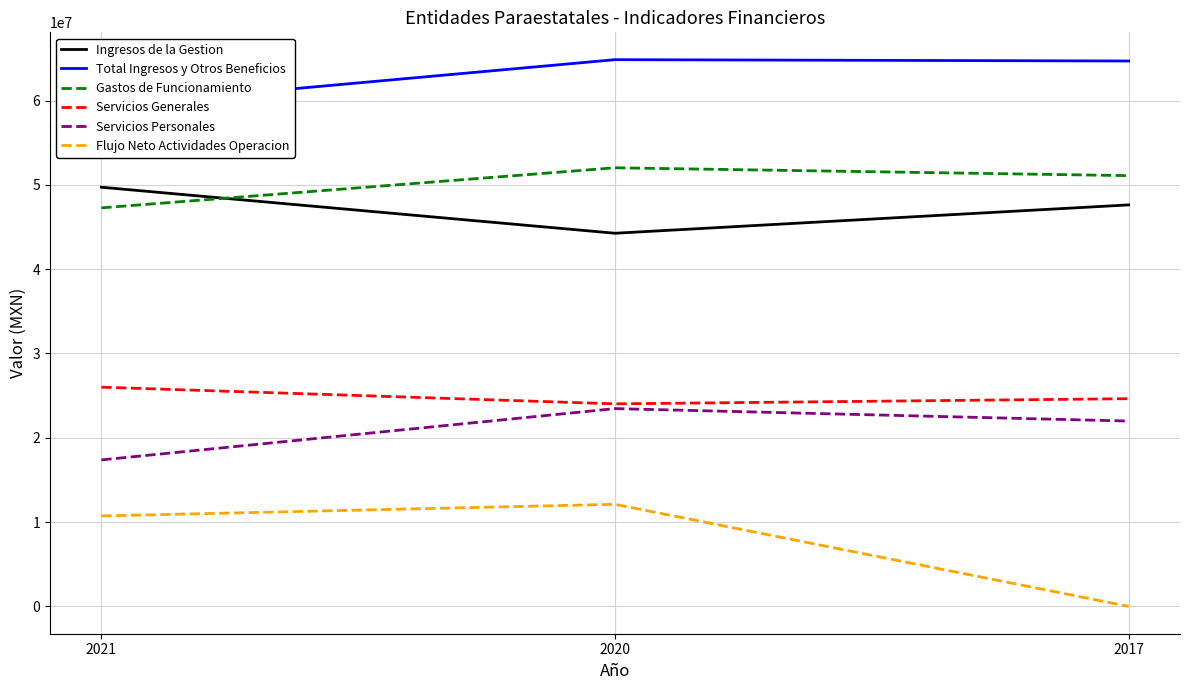

Reading left to right, what are all the values shown in this chart?

Ingresos de la Gestion: 49718381.1	44259873.1	47623033.1
Total Ingresos y Otros Beneficios: 59335975.2	64848974.2	64690230.7
Gastos de Funcionamiento: 47268698.5	52024743.5	51092660.2
Servicios Generales: 26002015.2	24024840.7	24635807.0
Servicios Personales: 17374811.7	23459353.0	21983474.2
Flujo Neto Actividades Operacion: 10725406.9	12108369.0	0.0